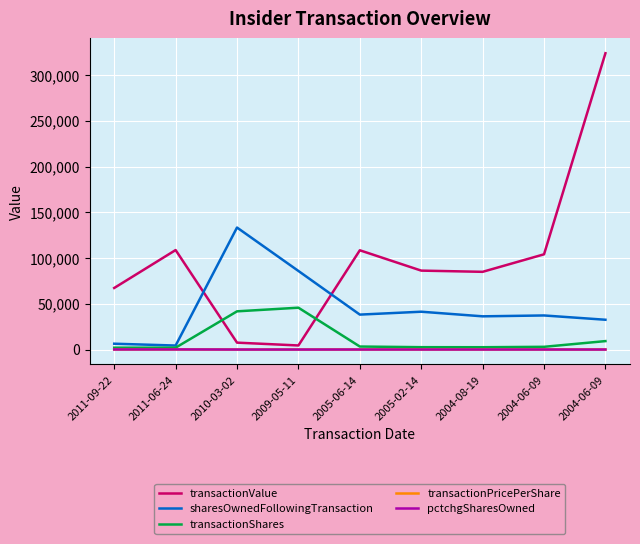

What are all the series names shown in the legend?

transactionValue, sharesOwnedFollowingTransaction, transactionShares, transactionPricePerShare, pctchgSharesOwned